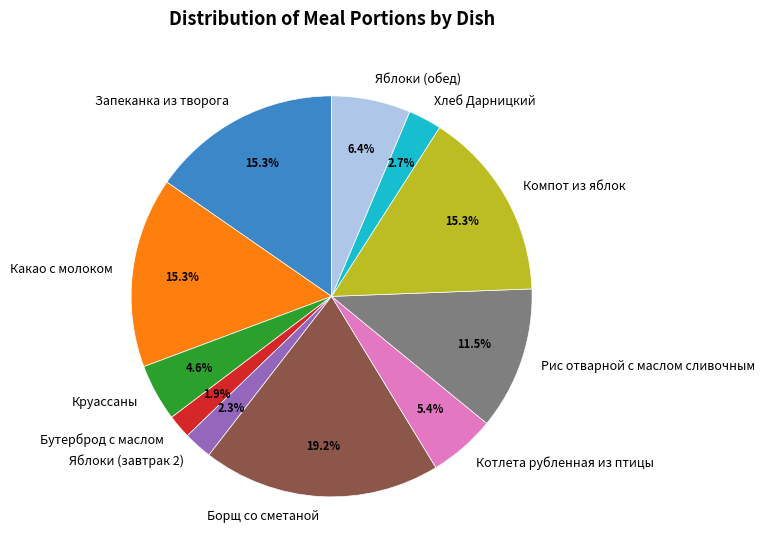

Is it true that Компот из яблок is 15% of the pie?

True